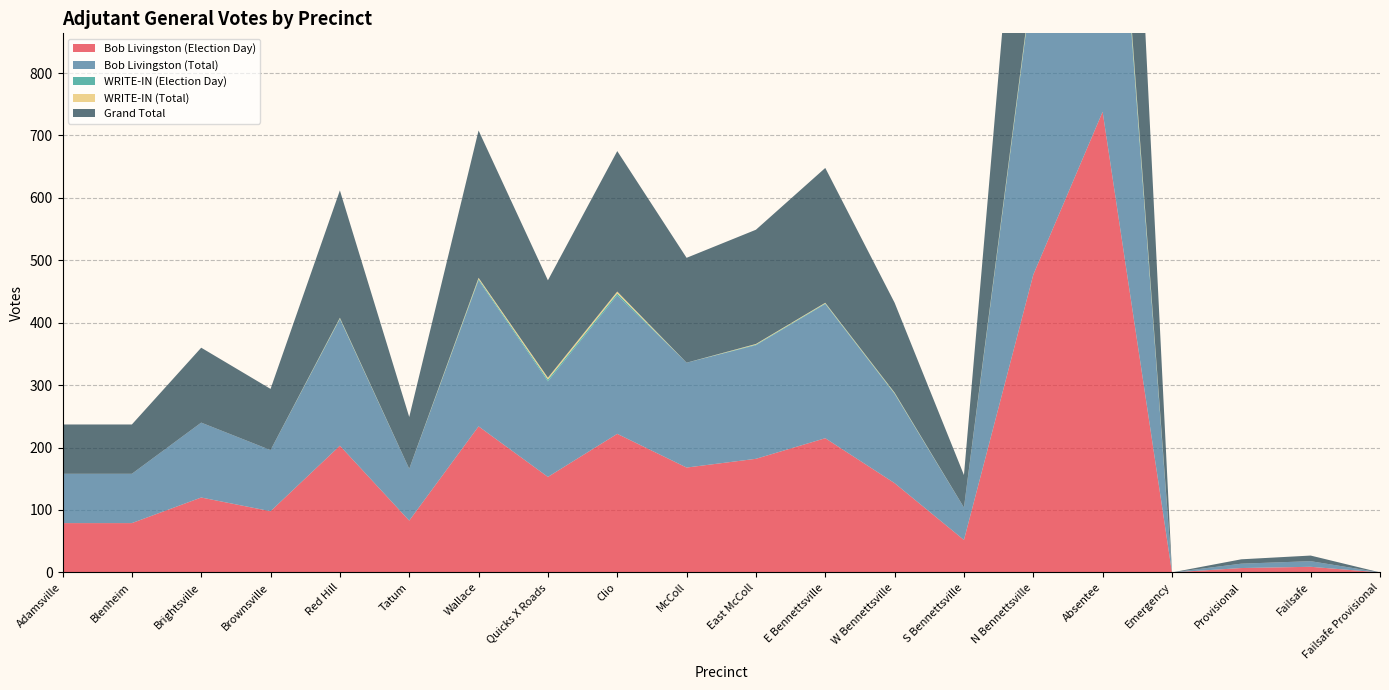

Reading left to right, what are all the values shown in this chart?

Bob Livingston (Election Day): Adamsville=79	Blenheim=79	Brightsville=120	Brownsville=98	Red Hill=203	Tatum=83	Wallace=234	Quicks X Roads=153	Clio=222	McColl=168	East McColl=182	E Bennettsville=215	W Bennettsville=143	S Bennettsville=52	N Bennettsville=477	Absentee=738	Emergency=0	Provisional=7	Failsafe=9	Failsafe Provisional=0
Bob Livingston (Total): Adamsville=79	Blenheim=79	Brightsville=120	Brownsville=98	Red Hill=203	Tatum=83	Wallace=234	Quicks X Roads=153	Clio=222	McColl=168	East McColl=182	E Bennettsville=215	W Bennettsville=143	S Bennettsville=52	N Bennettsville=477	Absentee=738	Emergency=0	Provisional=7	Failsafe=9	Failsafe Provisional=0
WRITE-IN (Election Day): Adamsville=0	Blenheim=0	Brightsville=0	Brownsville=0	Red Hill=1	Tatum=0	Wallace=2	Quicks X Roads=3	Clio=3	McColl=0	East McColl=1	E Bennettsville=1	W Bennettsville=1	S Bennettsville=0	N Bennettsville=4	Absentee=13	Emergency=0	Provisional=0	Failsafe=0	Failsafe Provisional=0
WRITE-IN (Total): Adamsville=0	Blenheim=0	Brightsville=0	Brownsville=0	Red Hill=1	Tatum=0	Wallace=2	Quicks X Roads=3	Clio=3	McColl=0	East McColl=1	E Bennettsville=1	W Bennettsville=1	S Bennettsville=0	N Bennettsville=4	Absentee=13	Emergency=0	Provisional=0	Failsafe=0	Failsafe Provisional=0
Grand Total: Adamsville=79	Blenheim=79	Brightsville=120	Brownsville=98	Red Hill=204	Tatum=83	Wallace=236	Quicks X Roads=156	Clio=225	McColl=168	East McColl=183	E Bennettsville=216	W Bennettsville=144	S Bennettsville=52	N Bennettsville=481	Absentee=751	Emergency=0	Provisional=7	Failsafe=9	Failsafe Provisional=0